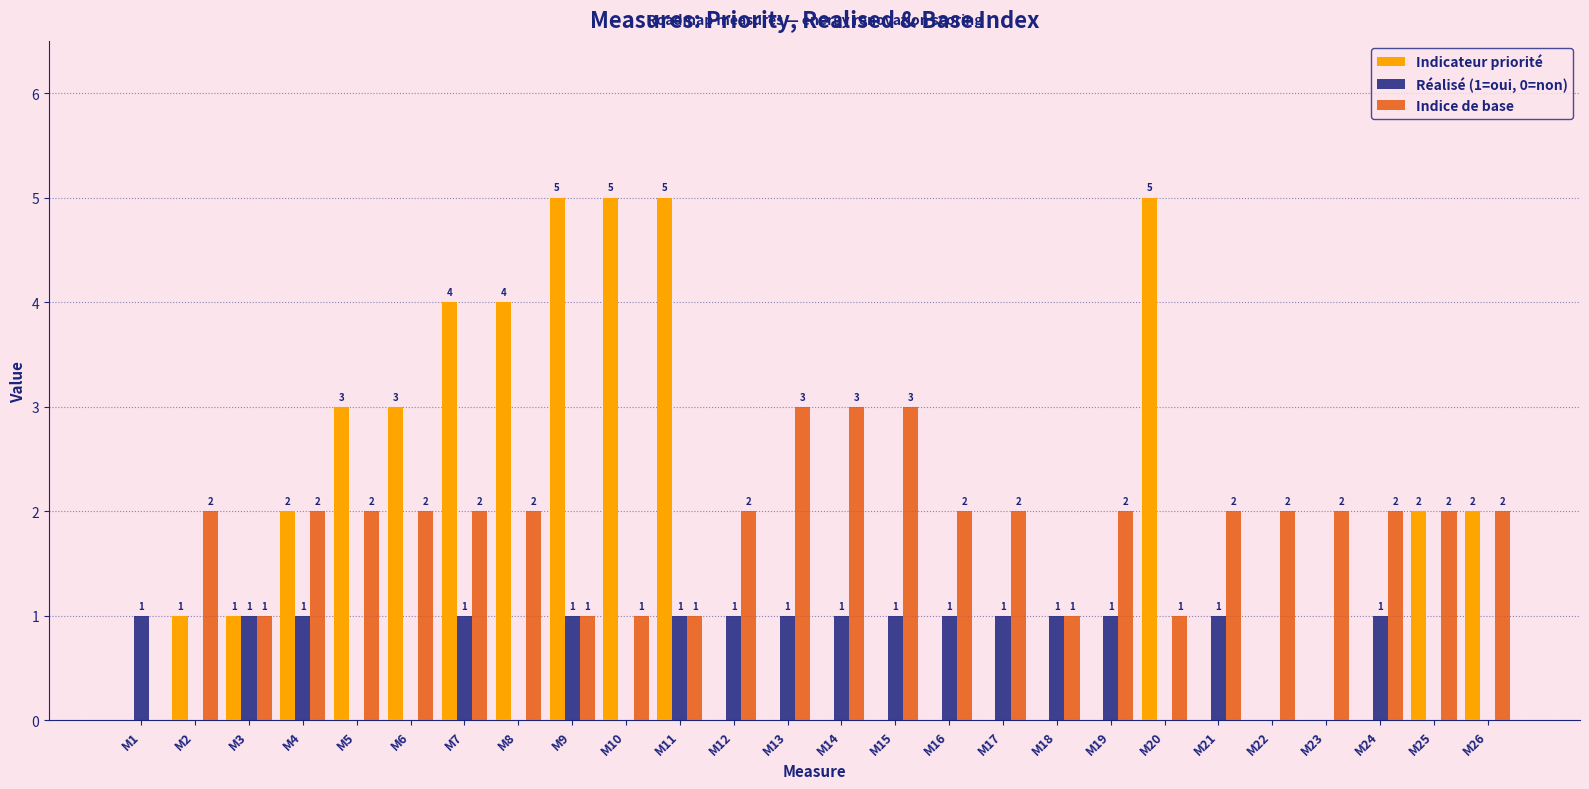

Is it true that Indicateur priorité equals 1 at M2?

True